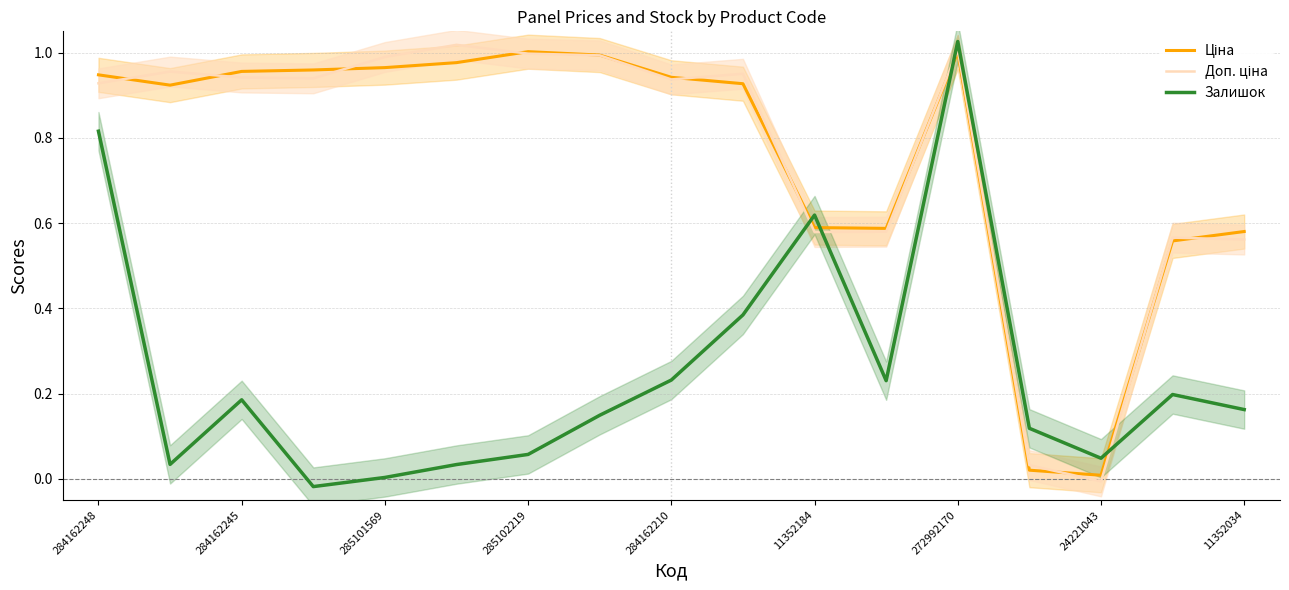

What is the maximum value for Залишок?

1.0